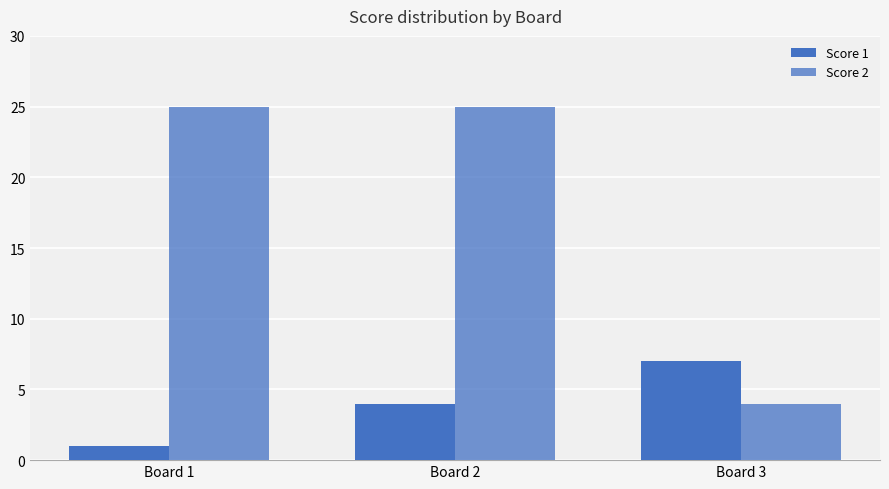

How many categories are shown in the chart?

3